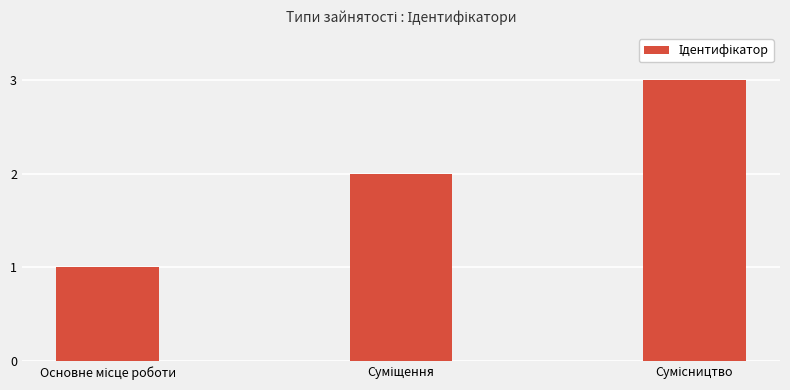

What is the sum of all values?

6